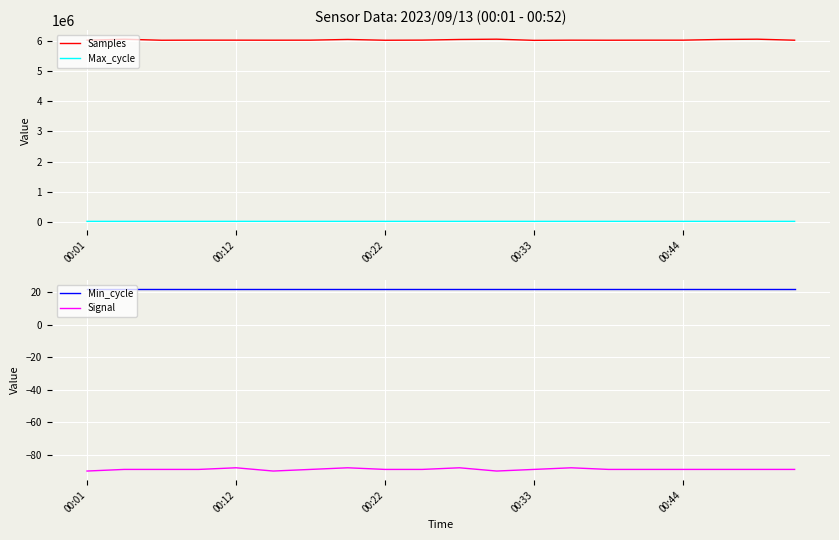

What is the minimum value for Samples?

6021919